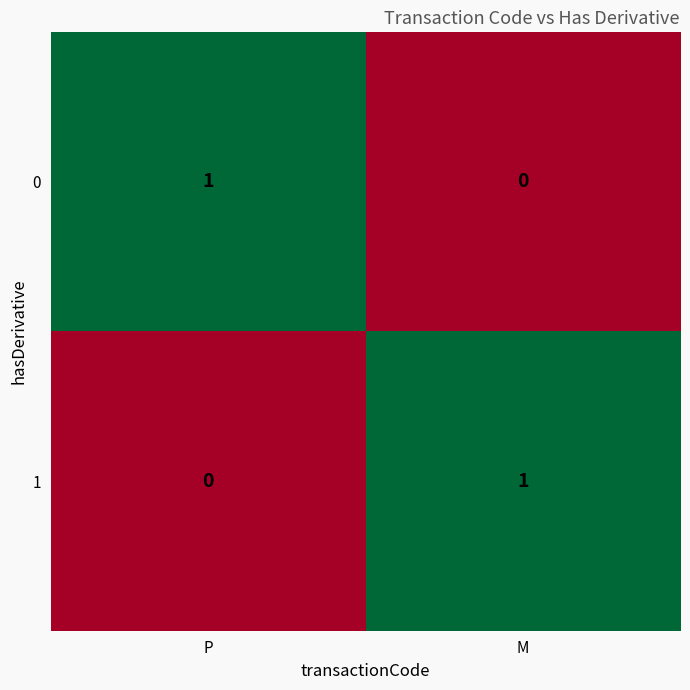

Where is 0 nearest to the value 0?

M